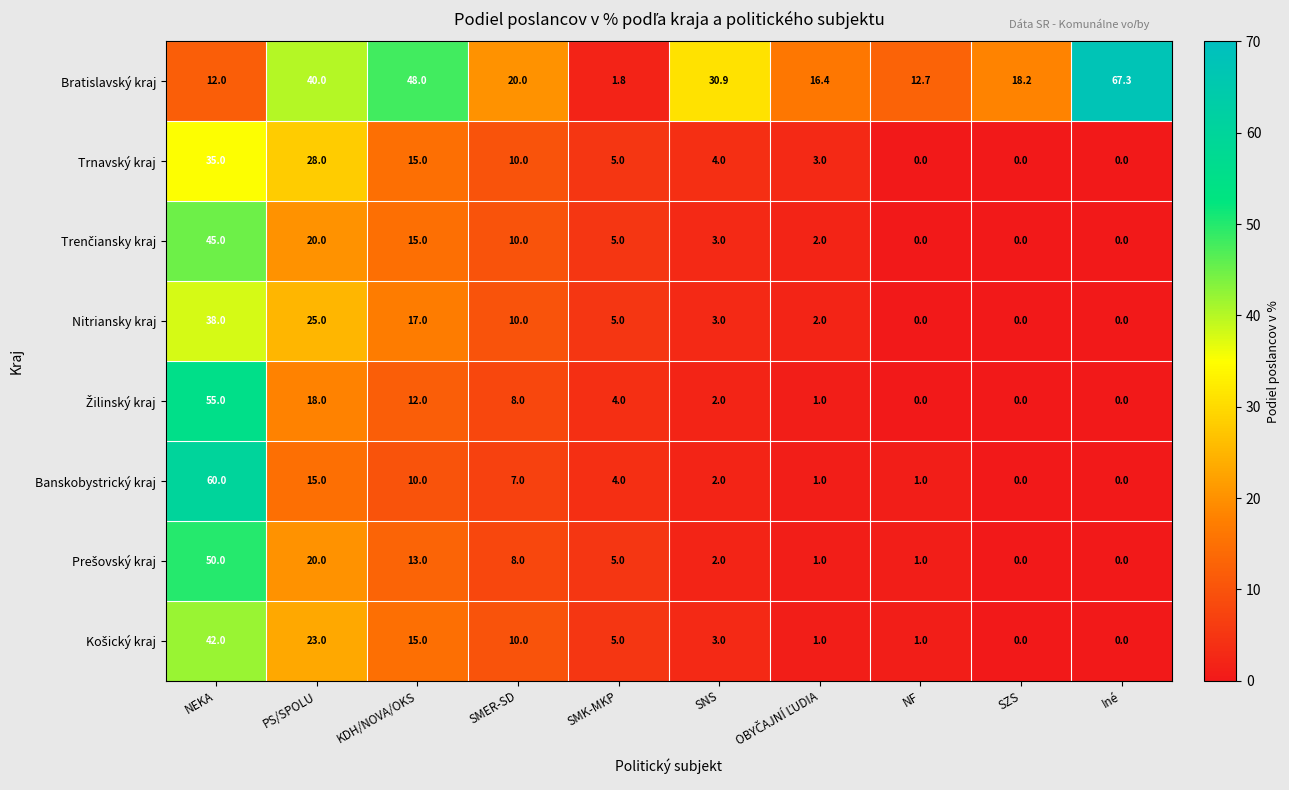

Between NEKA and NF, which series saw the biggest shift?

Banskobystrický kraj